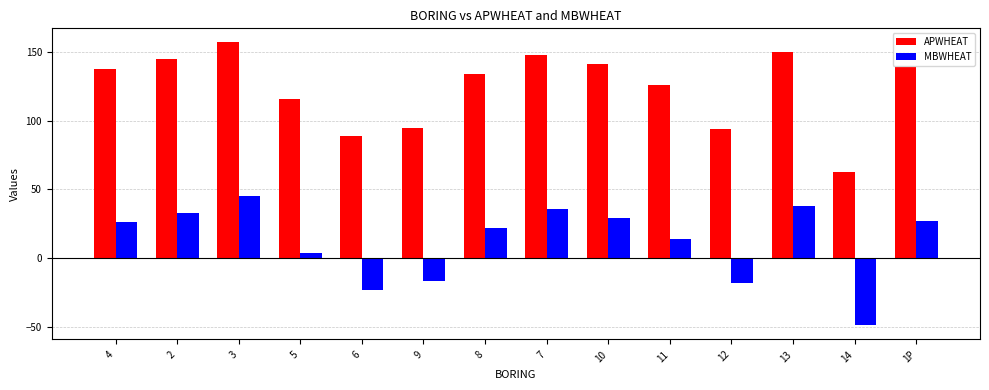

What is the label of the 3rd bar from the right?

13